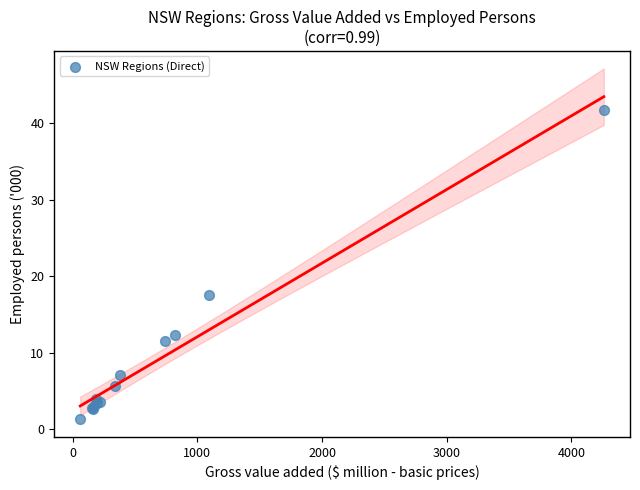

What Y value in the scatter plot is closest to 21?

17.6